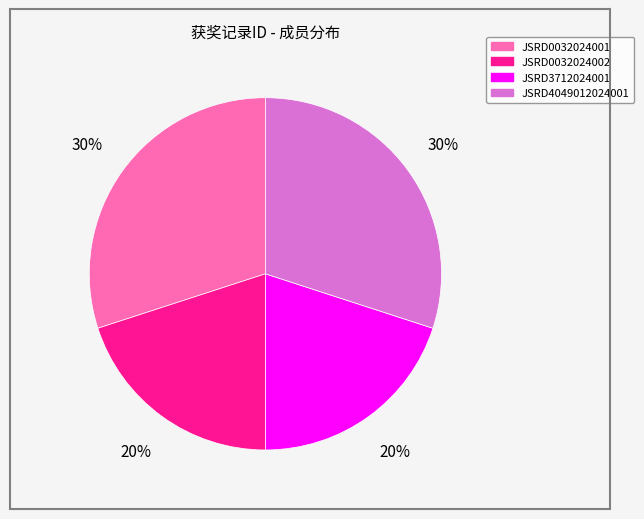

Combined, do JSRD0032024001 and JSRD4049012024001 account for over 50%?

Yes